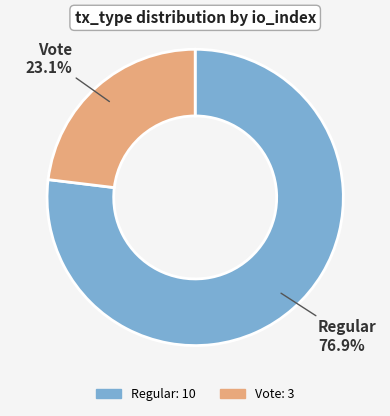

Which slice is the largest?

Regular